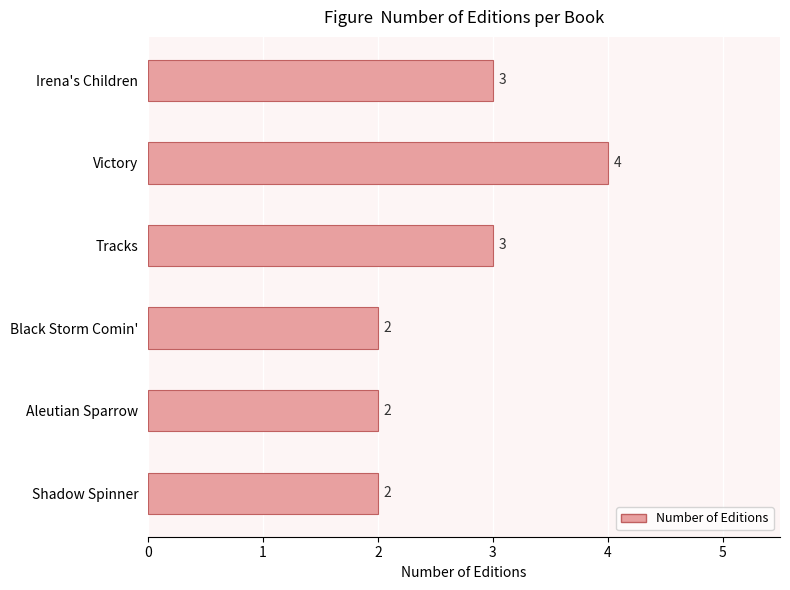

What is the sum of all values?

16